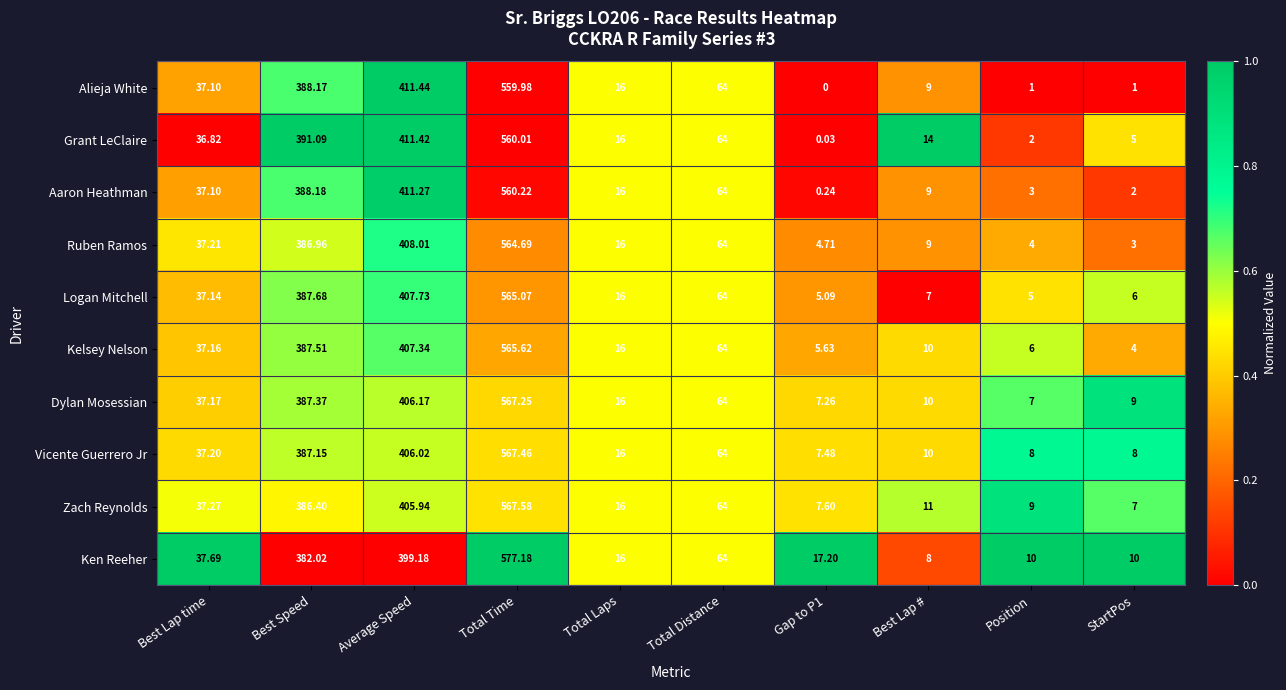

What is the maximum value shown in the chart?

577.2